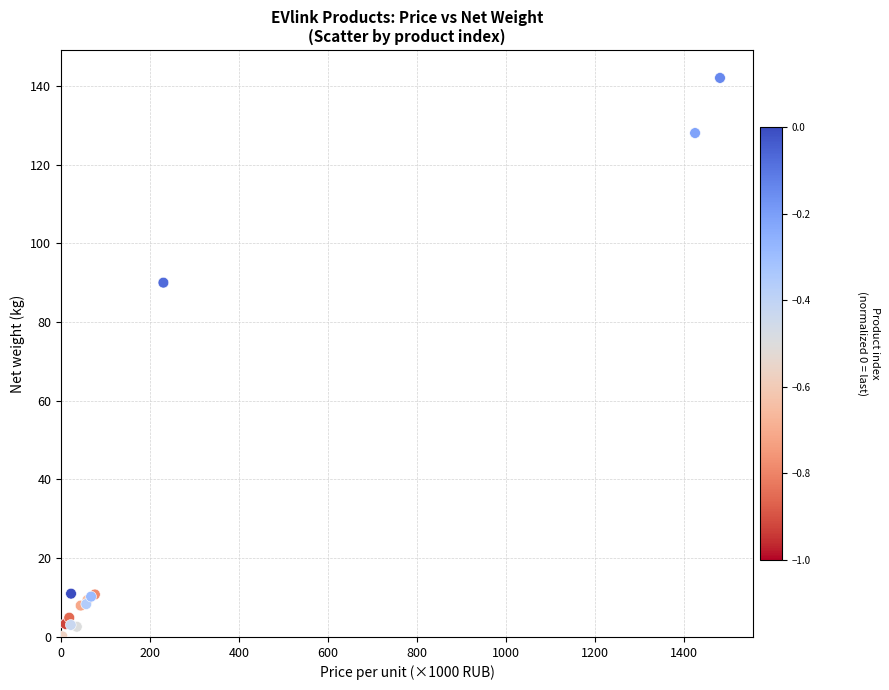

What Y value in the scatter plot is closest to 71?

90.0